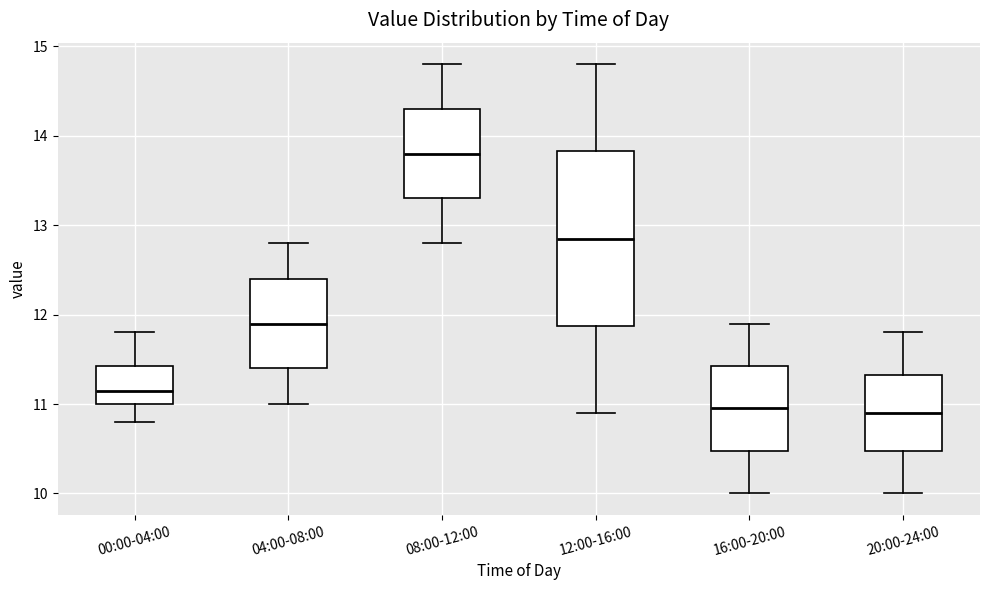

Reading left to right, transcribe this box plot: for each box, give where its median line is, the range the box spans, and where its two whiskers end, as read against the y-axis. The values are not printed on the chart, so give them approximately, as read against the axis.

00:00-04:00: median 11.2, box 11.0 to 11.4, whiskers 10.8 to 11.8
04:00-08:00: median 11.9, box 11.4 to 12.4, whiskers 11.0 to 12.8
08:00-12:00: median 13.8, box 13.3 to 14.3, whiskers 12.8 to 14.8
12:00-16:00: median 12.9, box 11.9 to 13.8, whiskers 10.9 to 14.8
16:00-20:00: median 11.0, box 10.5 to 11.4, whiskers 10.0 to 11.9
20:00-24:00: median 10.9, box 10.5 to 11.3, whiskers 10.0 to 11.8